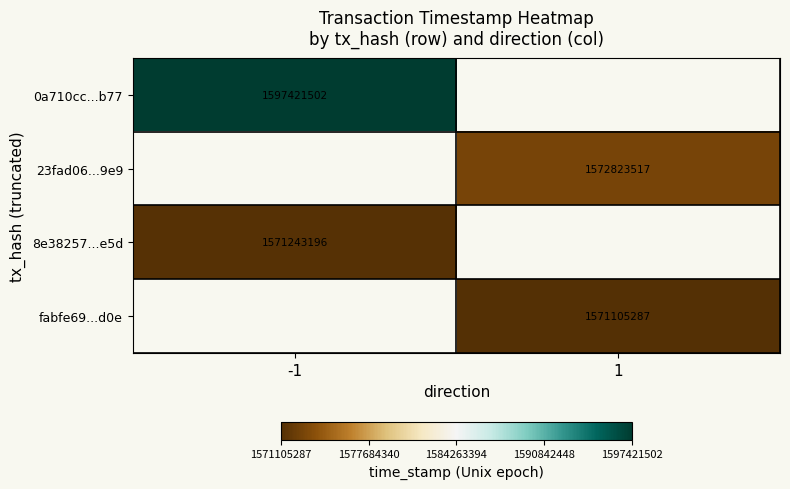

Is it true that 23fad06...9e9 equals 1572823517 at 1?

True